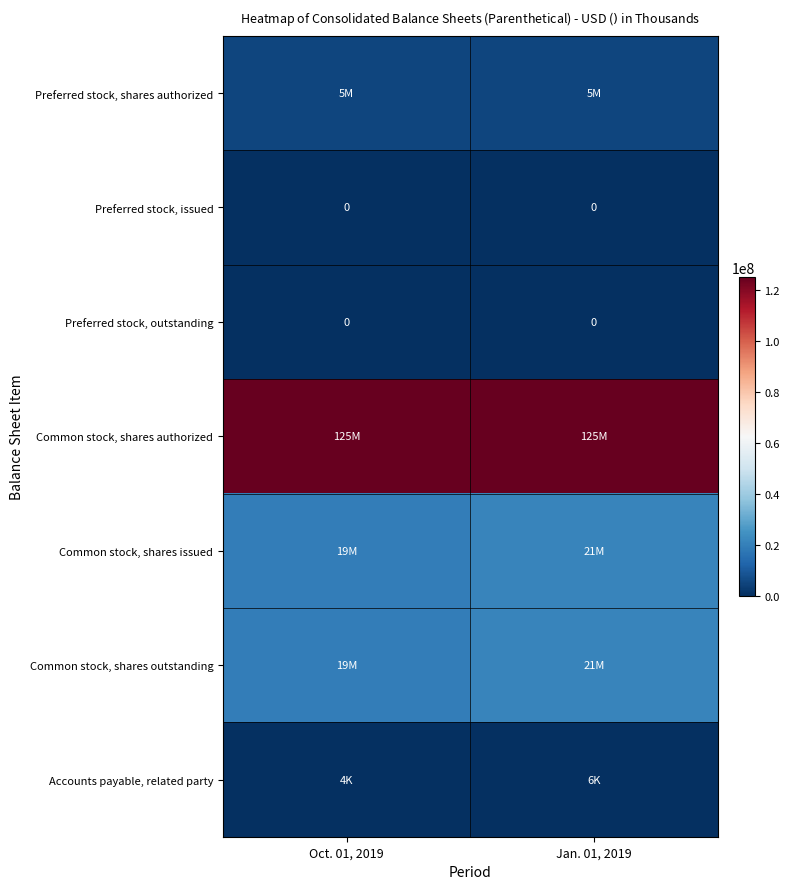

The Preferred stock, outstanding series shows 0 at Jan. 01, 2019. True or false?

True